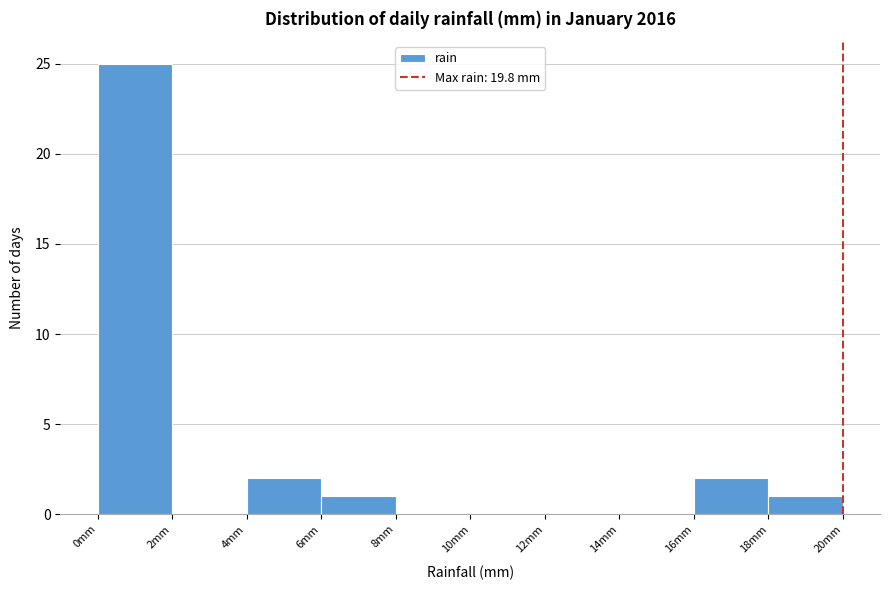

Which range on the x-axis has the tallest bar?

0.00 to 1.98